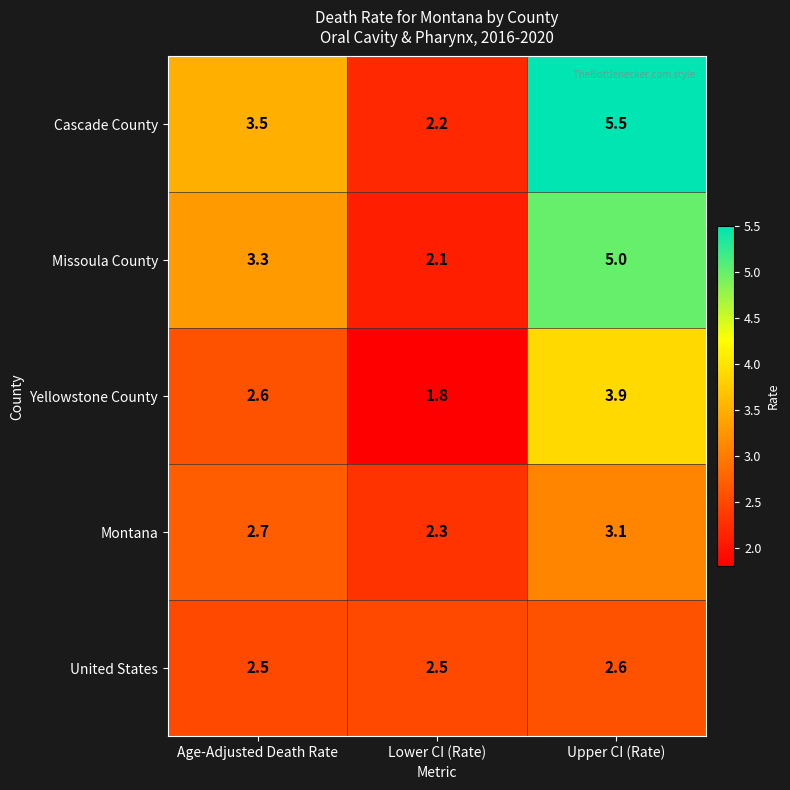

At which category is the sum across all series the highest?

Upper CI (Rate)